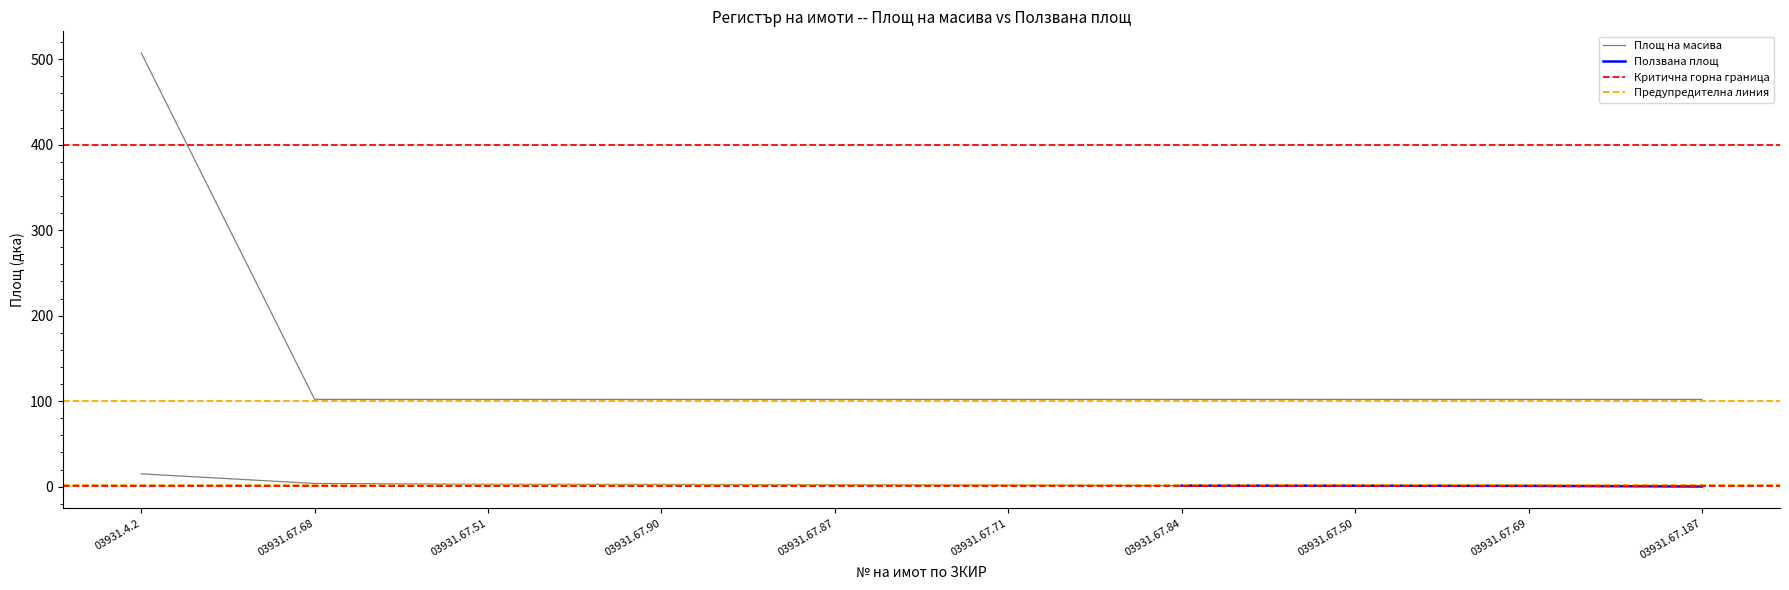

What is the maximum value shown in the chart?

507.2